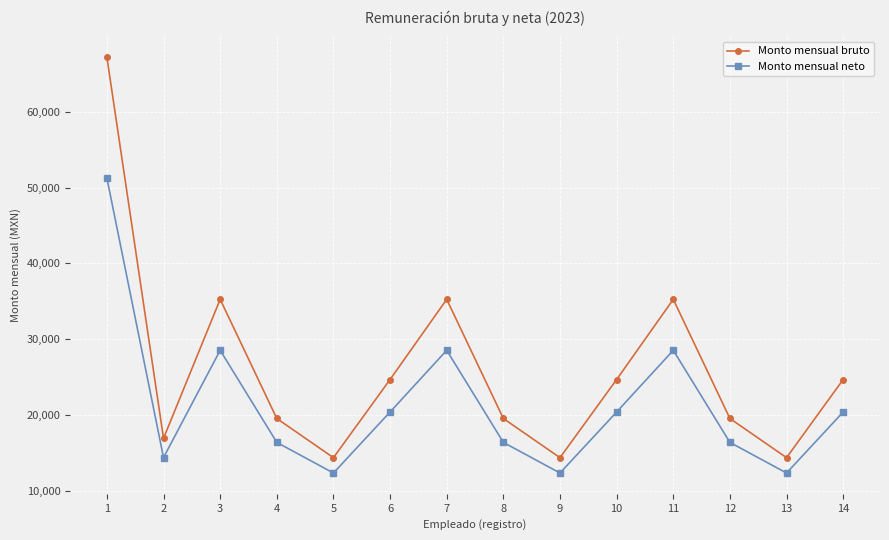

The value of Monto mensual bruto at 8 is 19528. True or false?

True